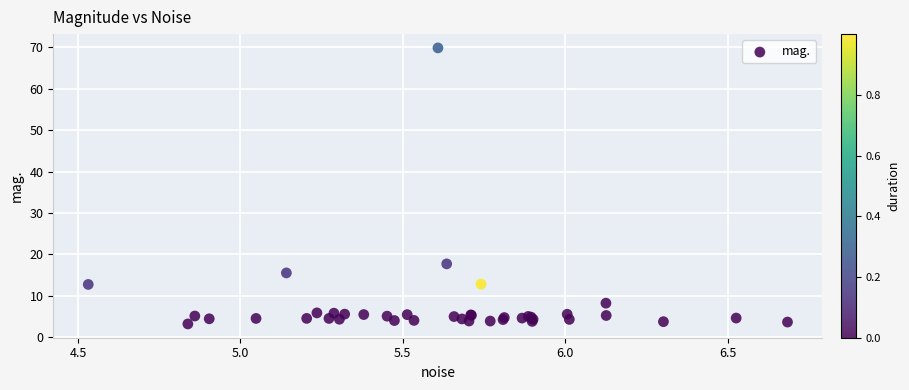

What Y value in the scatter plot is closest to 36?

17.7